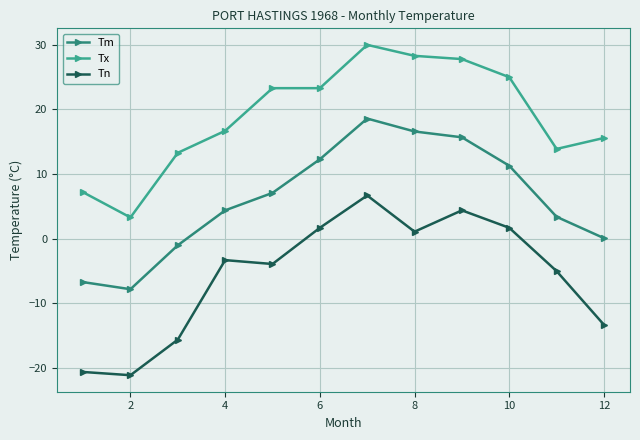

List the series in order of their overall mean, lowest first.

Tn, Tm, Tx